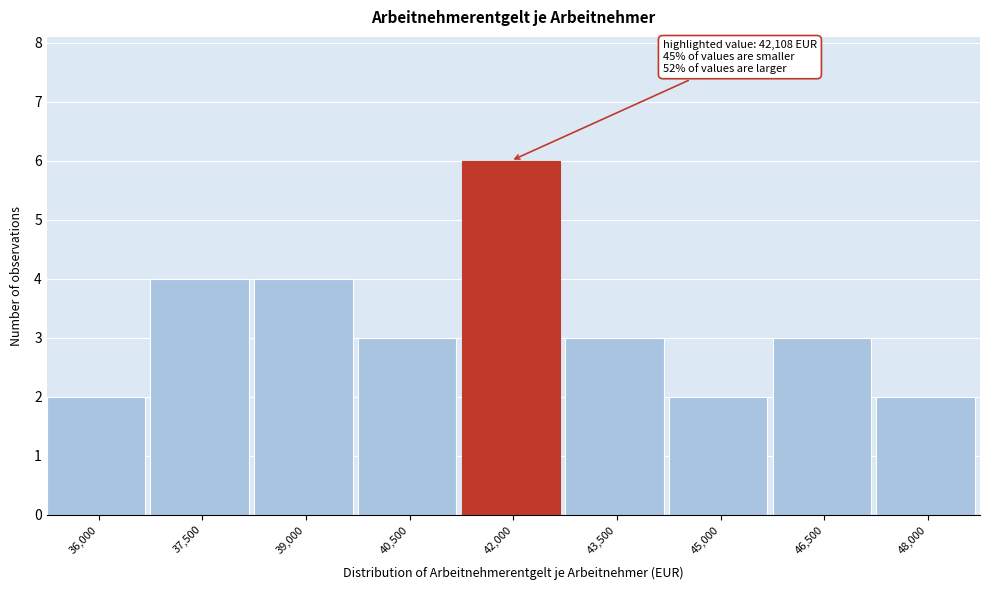

Reading left to right, what are all the values shown in this chart?

2	4	4	3	6	3	2	3	2